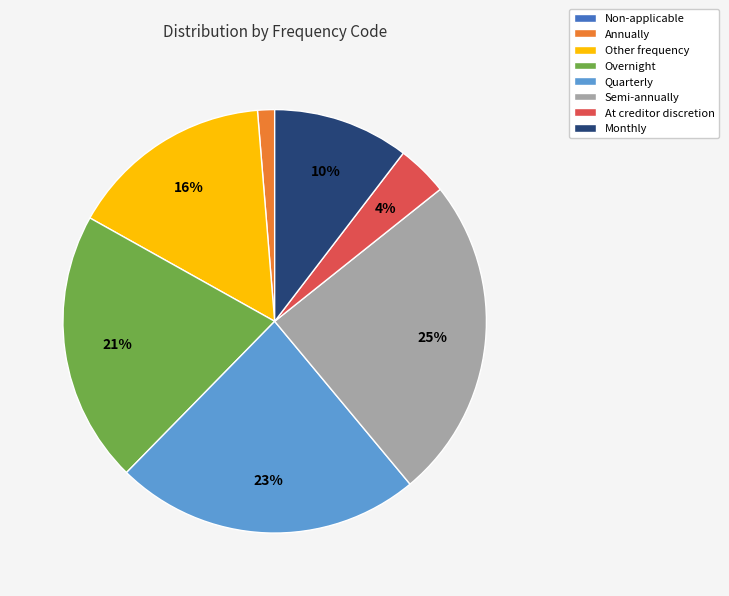

To the nearest percent, what percentage of the pie is Annually?

1%